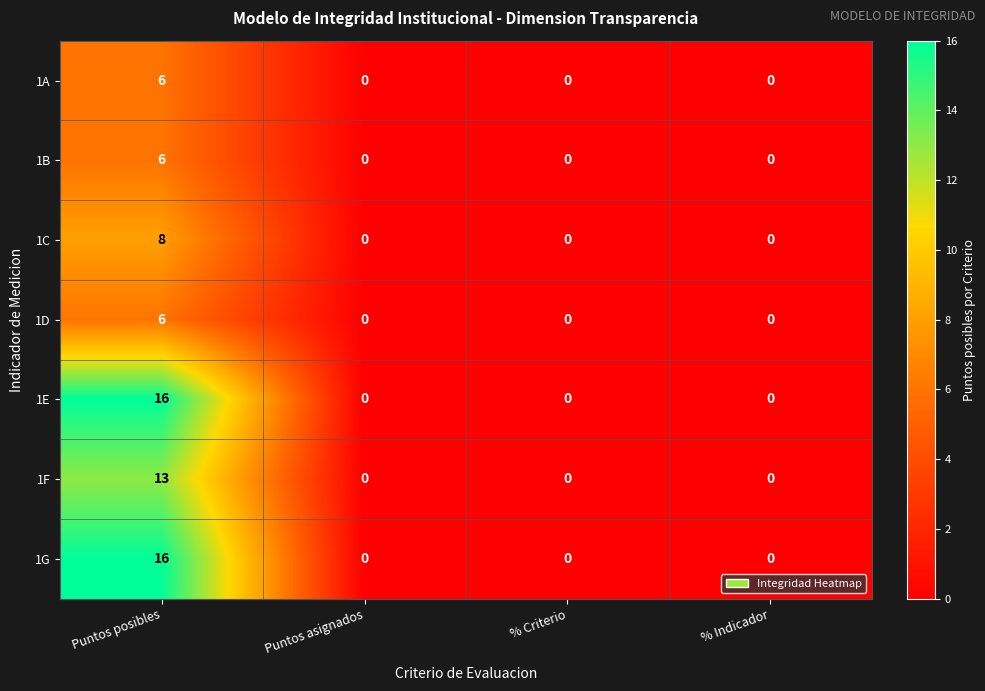

What is the maximum value shown in the chart?

16